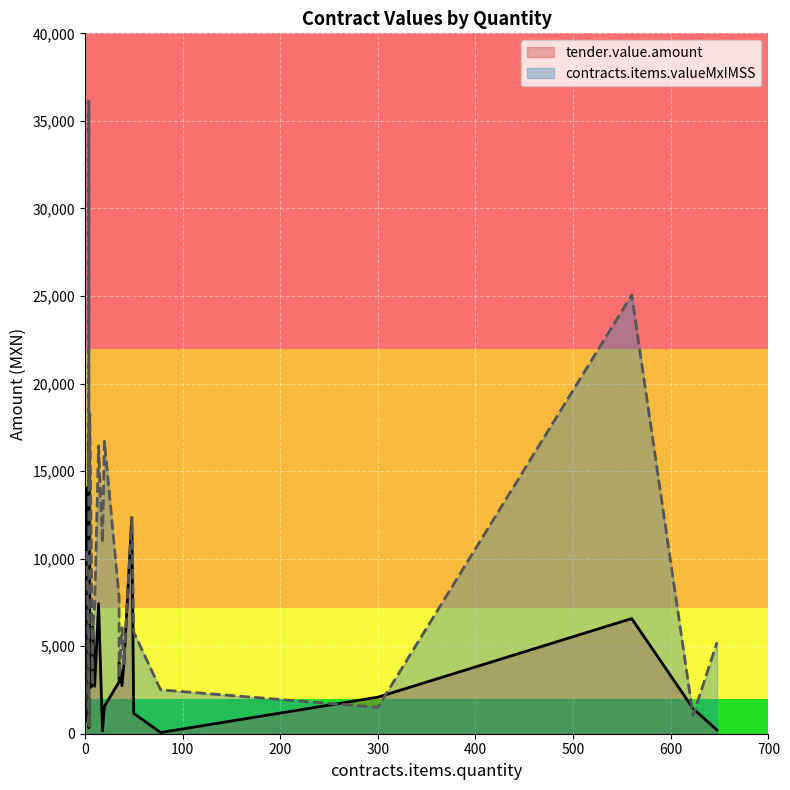

What is the difference between the maximum and minimum values in the contracts.items.valueMxIMSS series?

35762.4